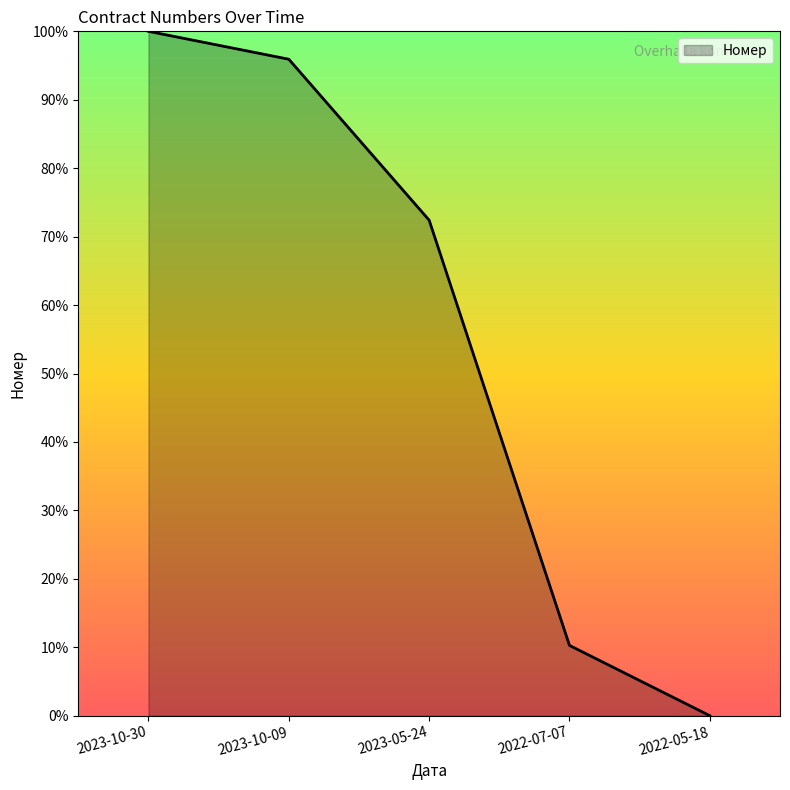

Reading right to left, list all the values displayed in this chart.

2022-05-18=0.0	2022-07-07=10.3	2023-05-24=72.4	2023-10-09=95.9	2023-10-30=100.0